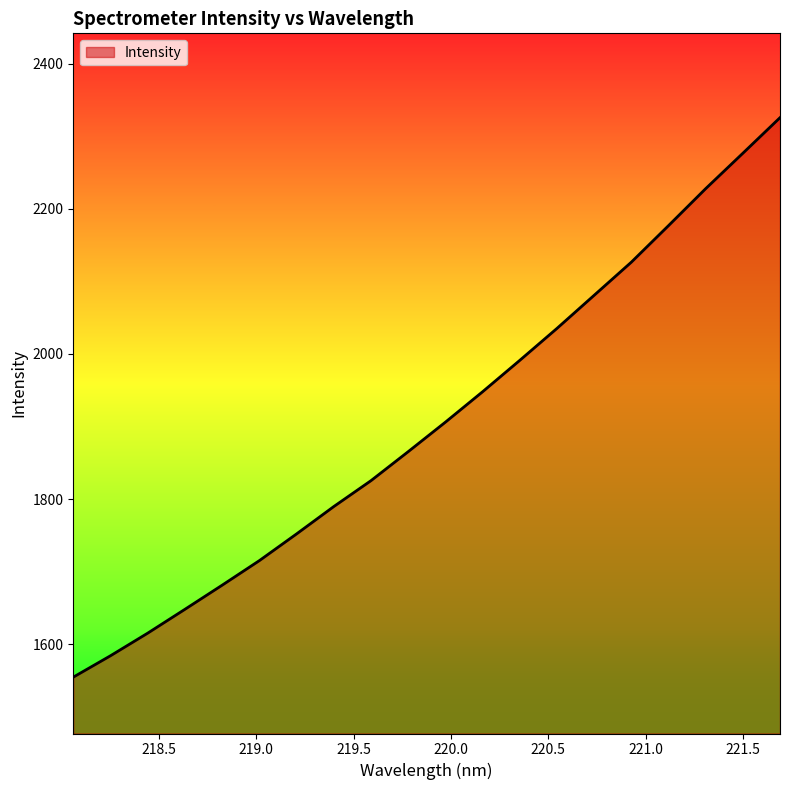

Reading left to right, list all the values displayed in this chart.

1554.3	1583.8	1615.0	1647.9	1681.2	1715.0	1751.9	1789.6	1825.3	1865.3	1906.0	1947.9	1991.2	2035.3	2080.9	2126.6	2177.0	2228.0	2276.8	2325.9